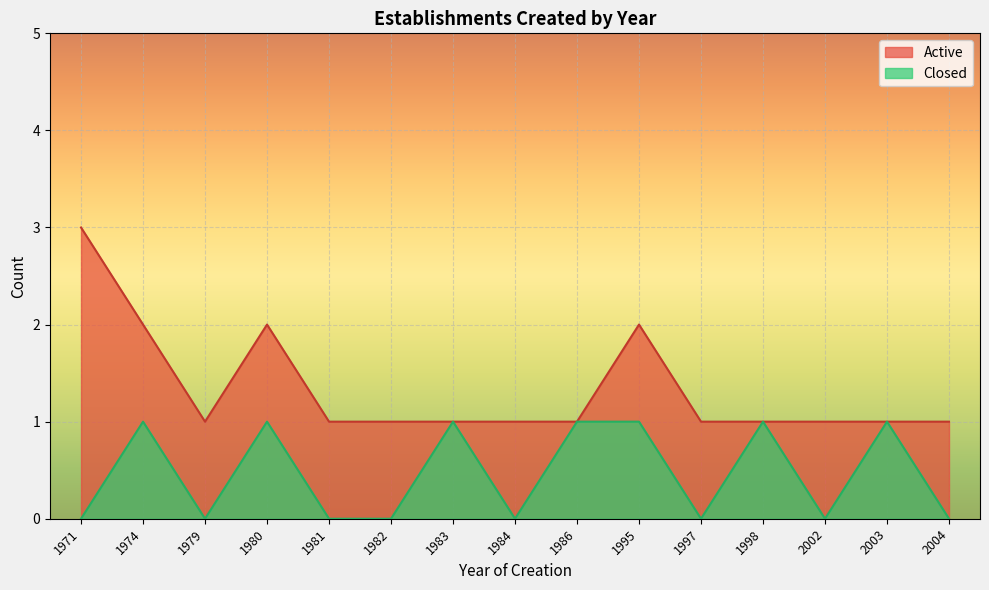

Reading right to left, what are all the values shown in this chart?

Active: 1	1	1	1	1	2	1	1	1	1	1	2	1	2	3
Closed: 0	1	0	1	0	1	1	0	1	0	0	1	0	1	0